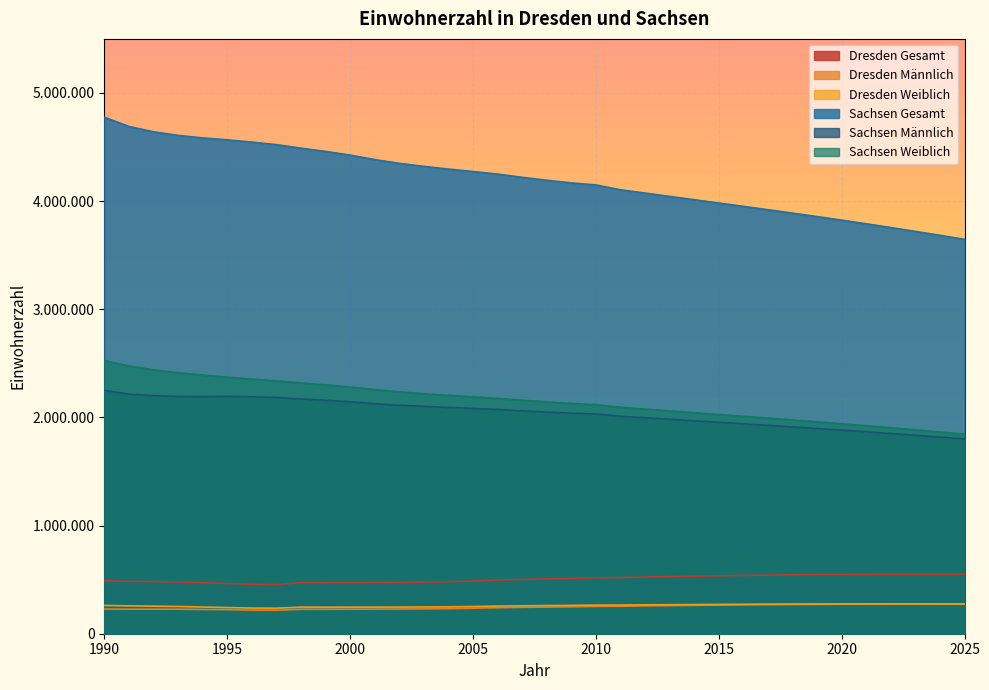

What is the difference between the second highest and second lowest values in the Dresden Weiblich series?

38282